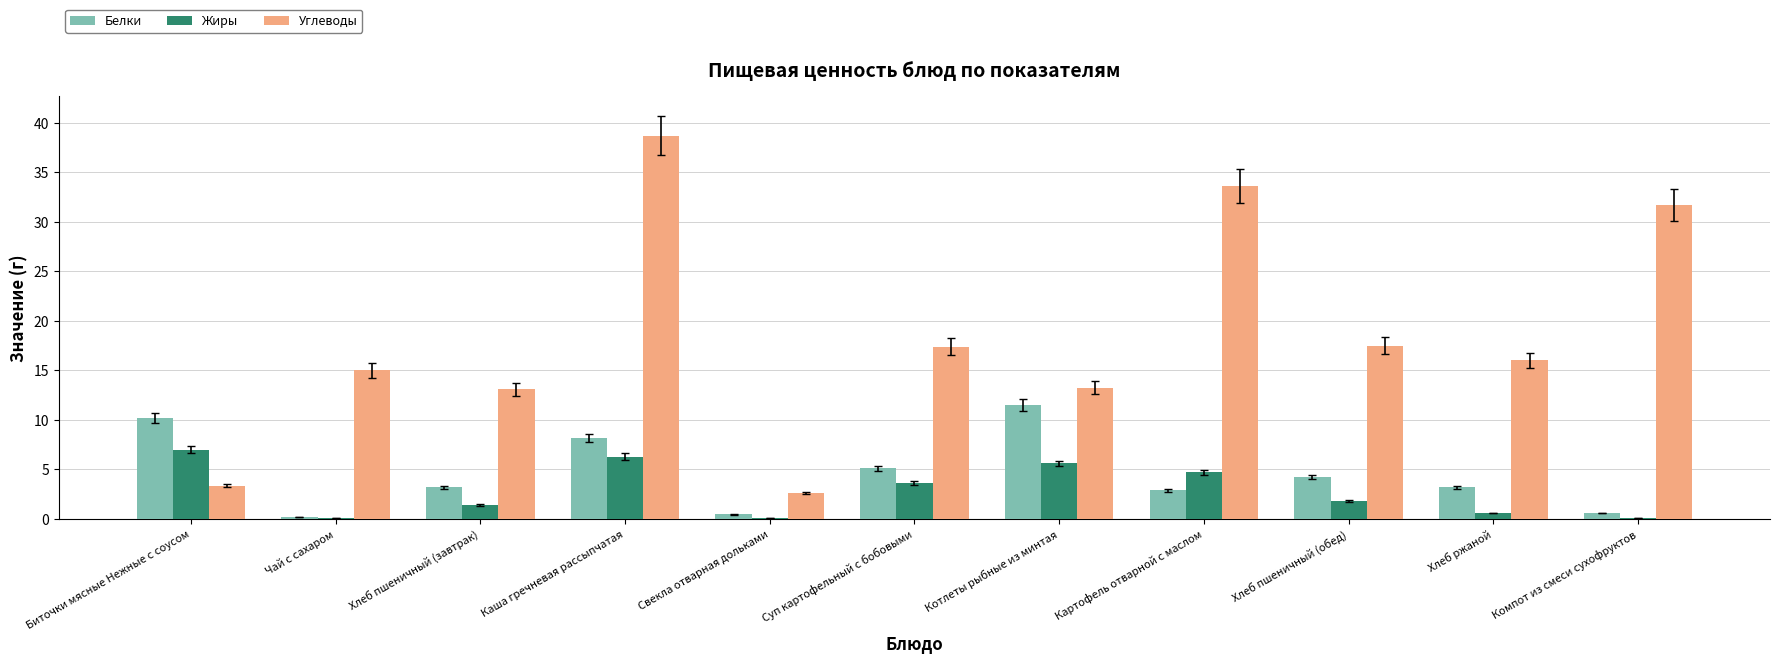

How many values in the Жиры series exceed 1?

7